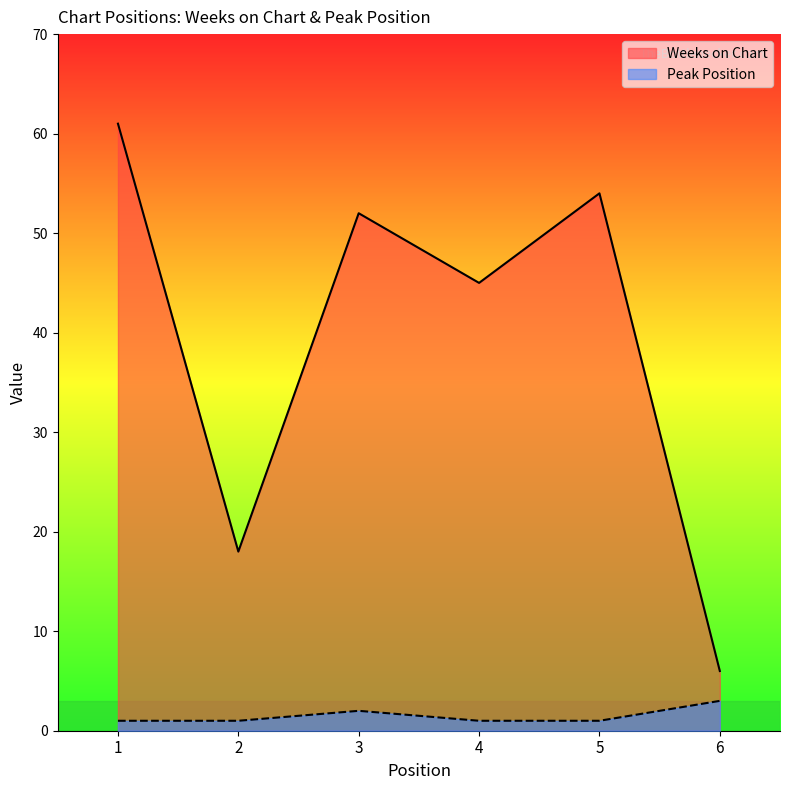

How many values in the Weeks on Chart series exceed 52?

2